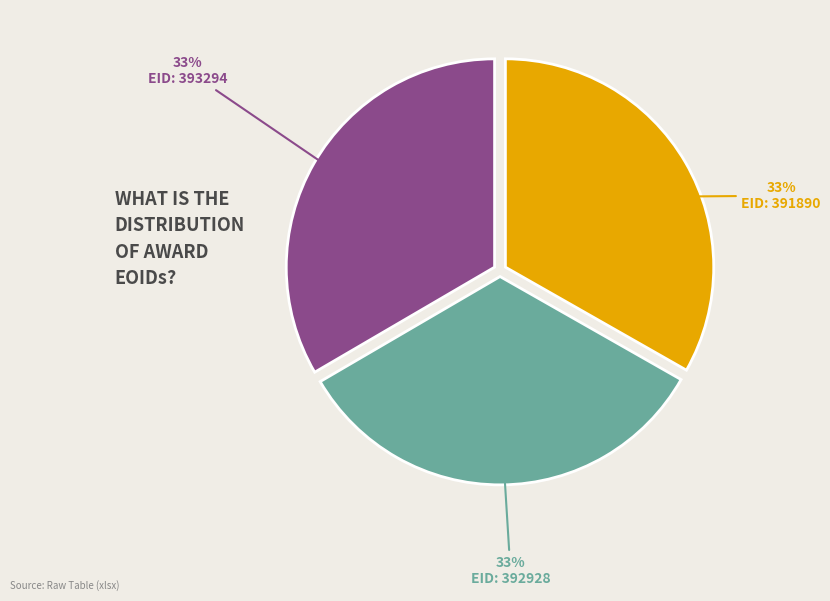

Does any single category account for the majority?

No